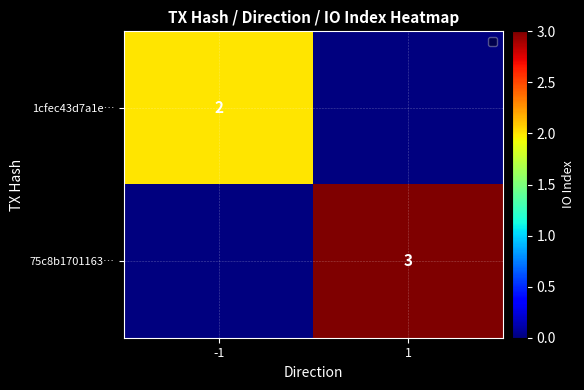

Is it true that 1cfec43d7a1e… equals 1 at -1?

False